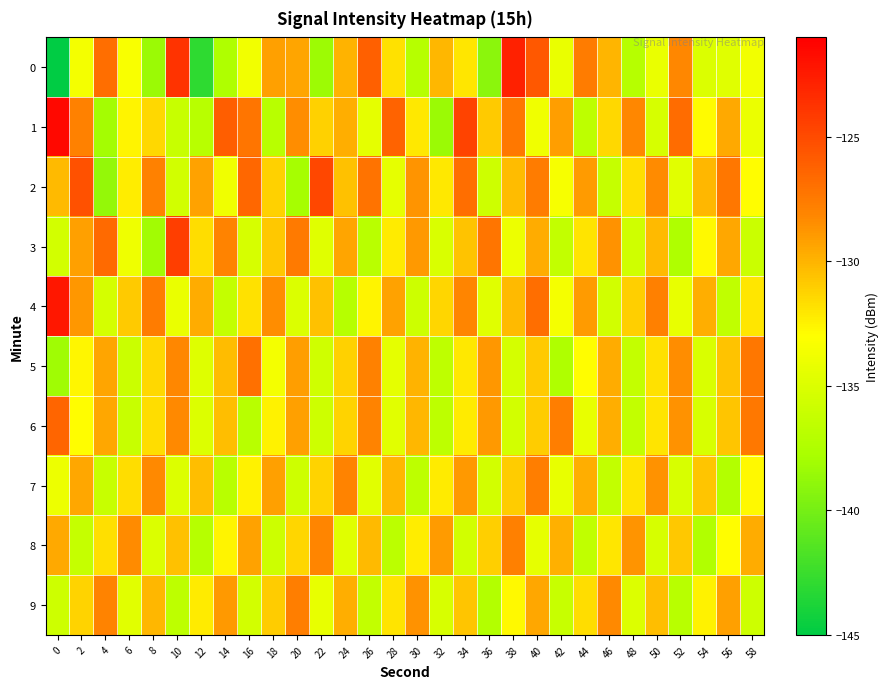

What is the minimum value shown in the chart?

-145.6